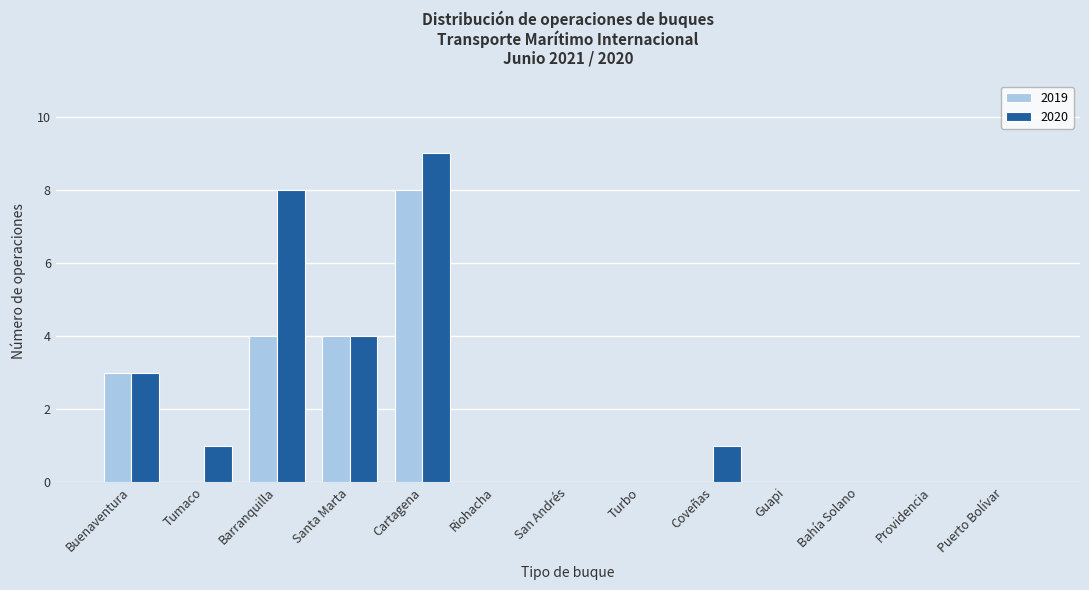

Reading right to left, list all the values displayed in this chart.

2019: Puerto Bolívar=0	Providencia=0	Bahía Solano=0	Guapi=0	Coveñas=0	Turbo=0	San Andrés=0	Riohacha=0	Cartagena=8	Santa Marta=4	Barranquilla=4	Tumaco=0	Buenaventura=3
2020: Puerto Bolívar=0	Providencia=0	Bahía Solano=0	Guapi=0	Coveñas=1	Turbo=0	San Andrés=0	Riohacha=0	Cartagena=9	Santa Marta=4	Barranquilla=8	Tumaco=1	Buenaventura=3